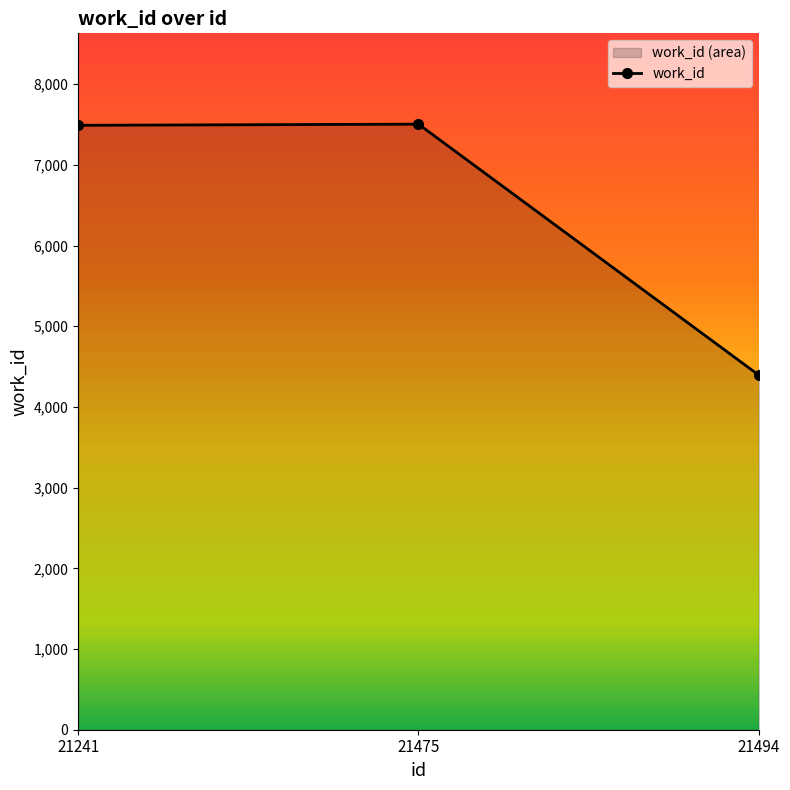

Does the chart display data point markers on the line(s)?

Yes